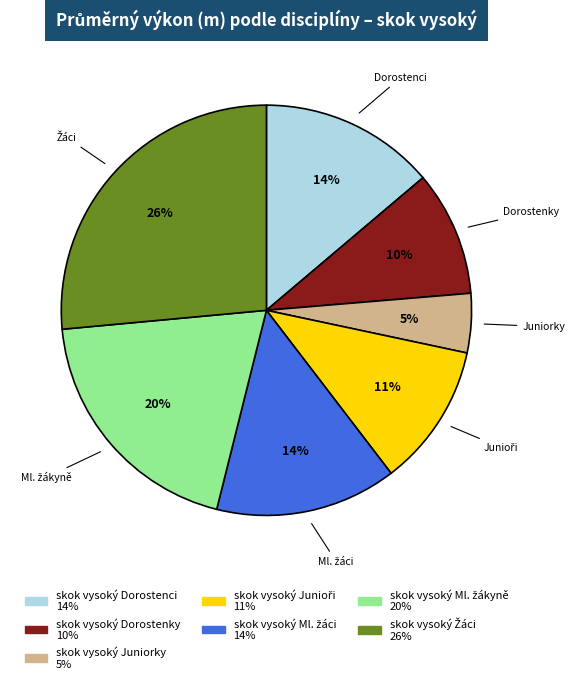

Count the number of slices in the pie.

7